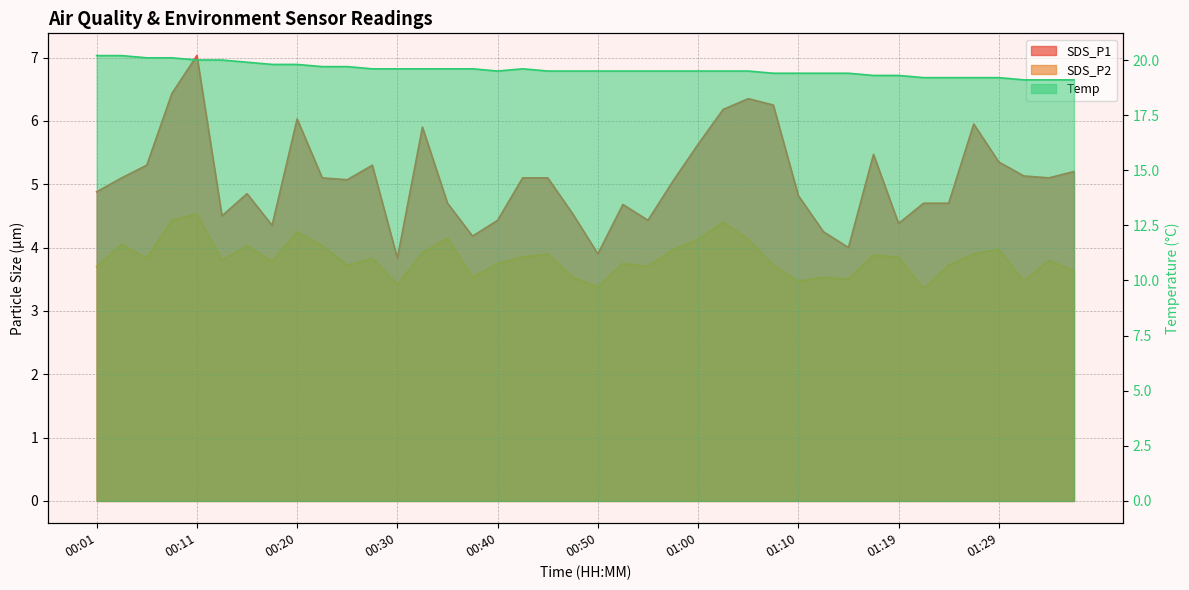

At how many categories does at least one series exceed 15?

40